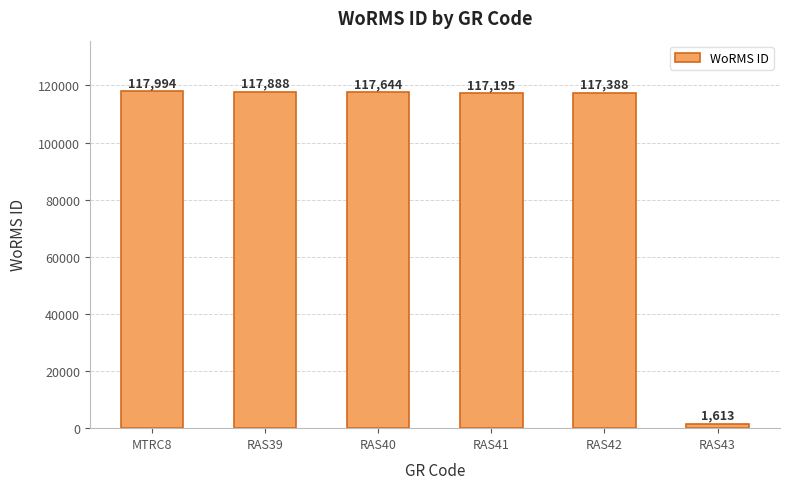

List the labels in order of value, largest first.

MTRC8, RAS39, RAS40, RAS42, RAS41, RAS43